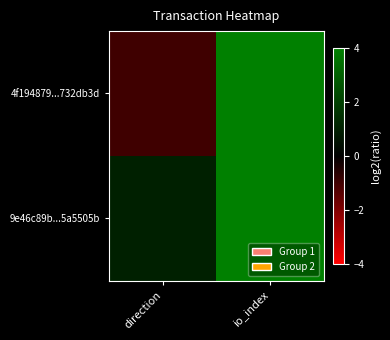

At which category is the sum across all series the highest?

io_index